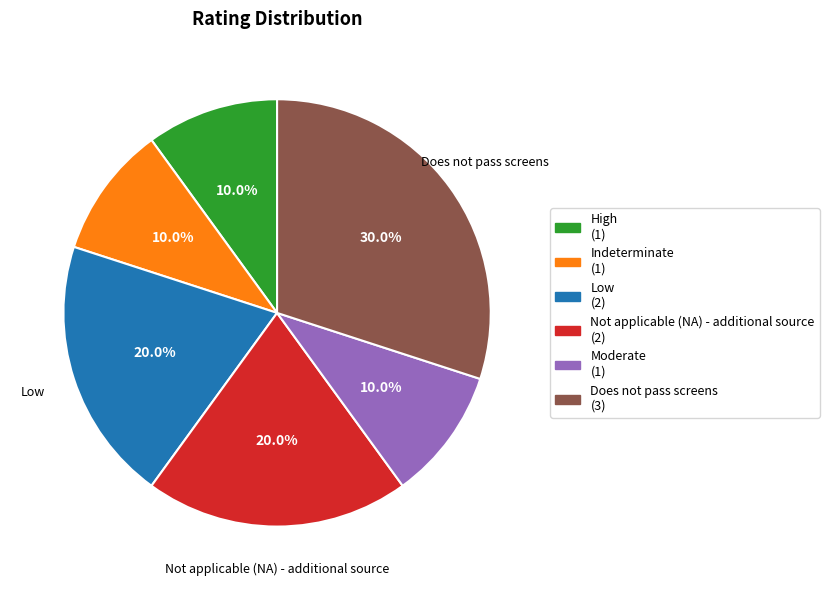

Which slice is the largest?

Does not pass screens